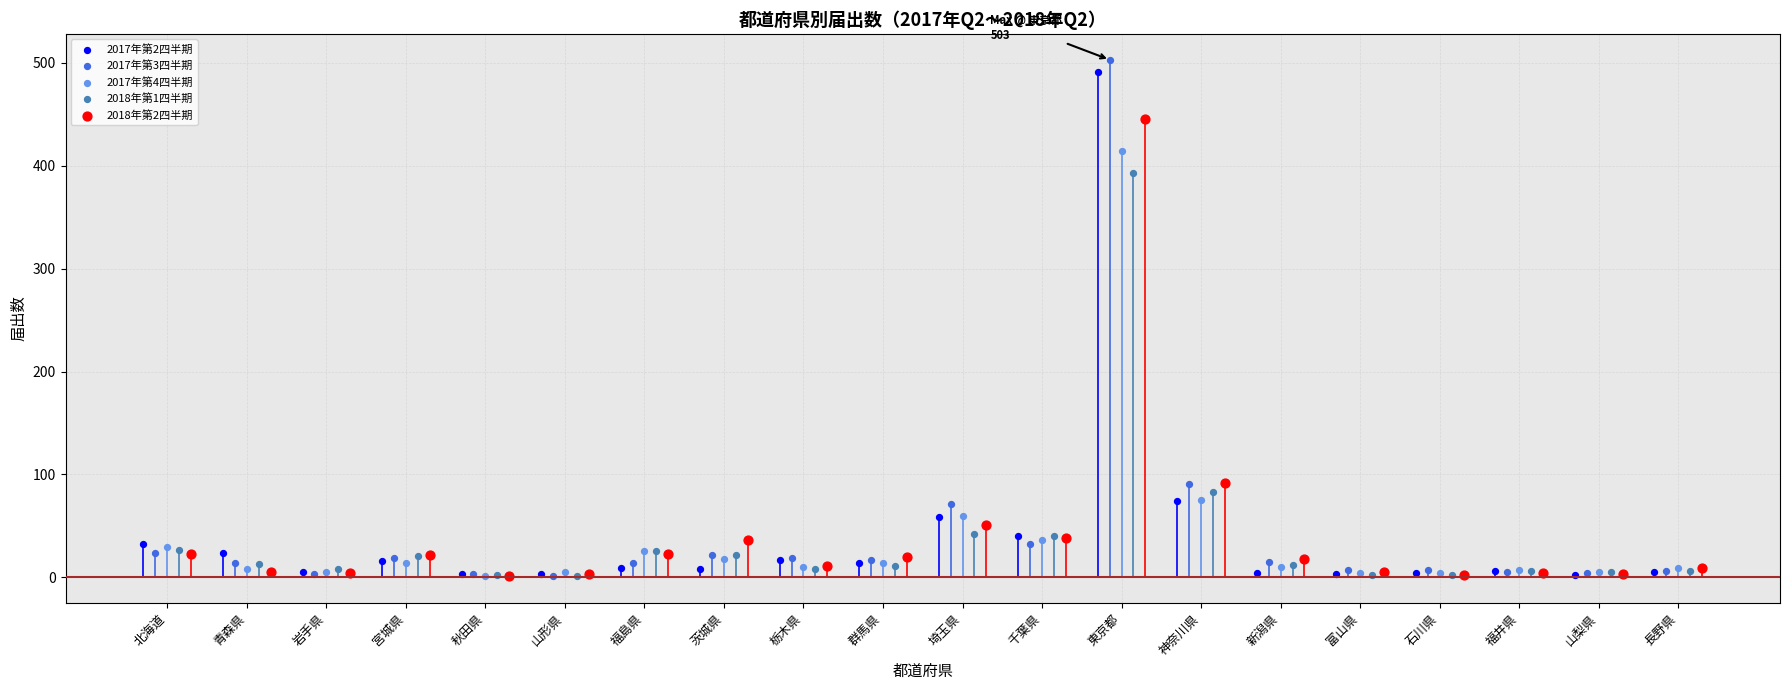

What are all the series names shown in the legend?

2017年第2四半期, 2017年第3四半期, 2017年第4四半期, 2018年第1四半期, 2018年第2四半期